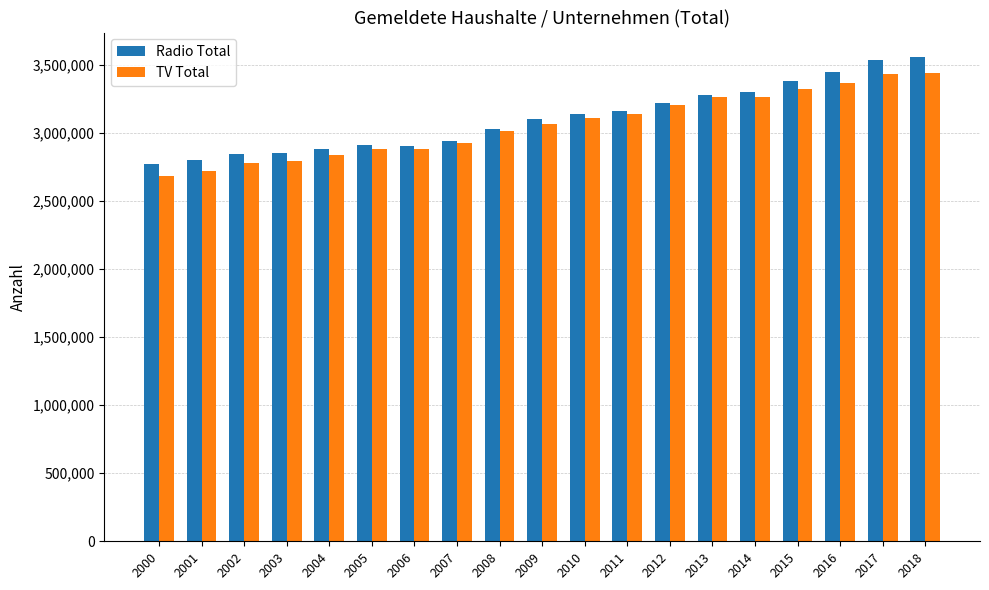

What is the sum of the Radio Total values at 2006 and 2015?

6287578